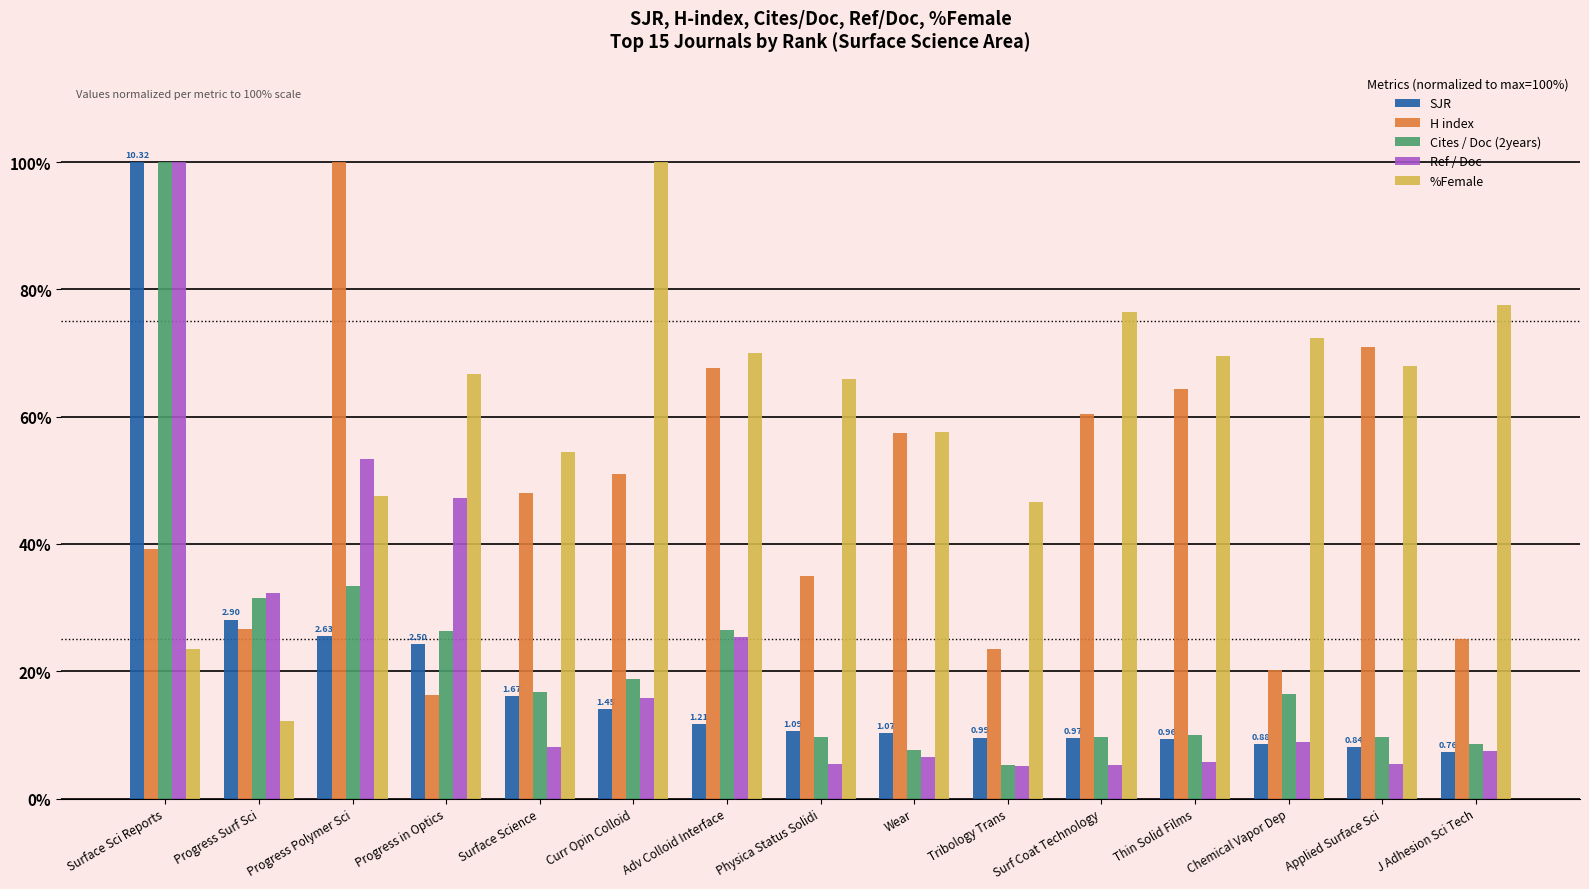

At which category is the sum across all series the highest?

Surface Sci Reports